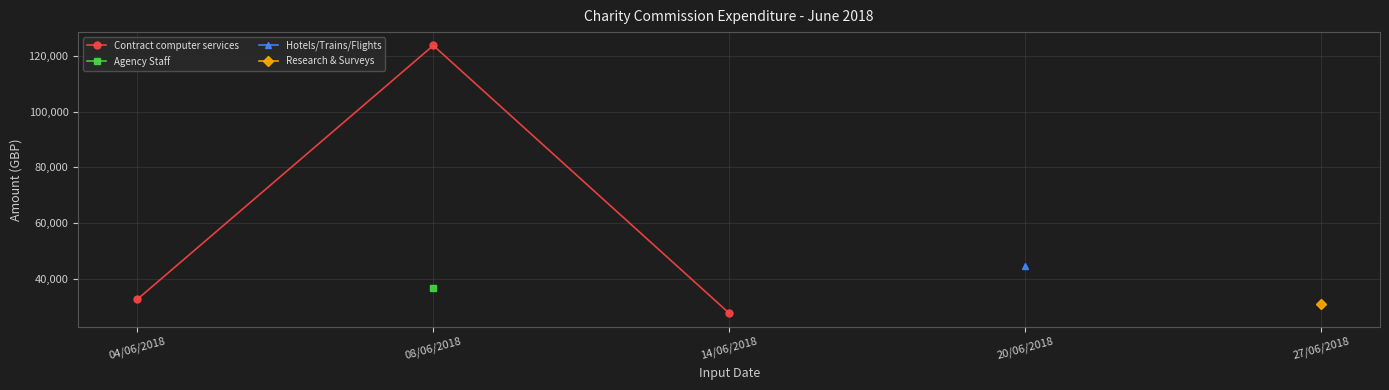

Which series has the largest range (max minus min)?

Contract computer services